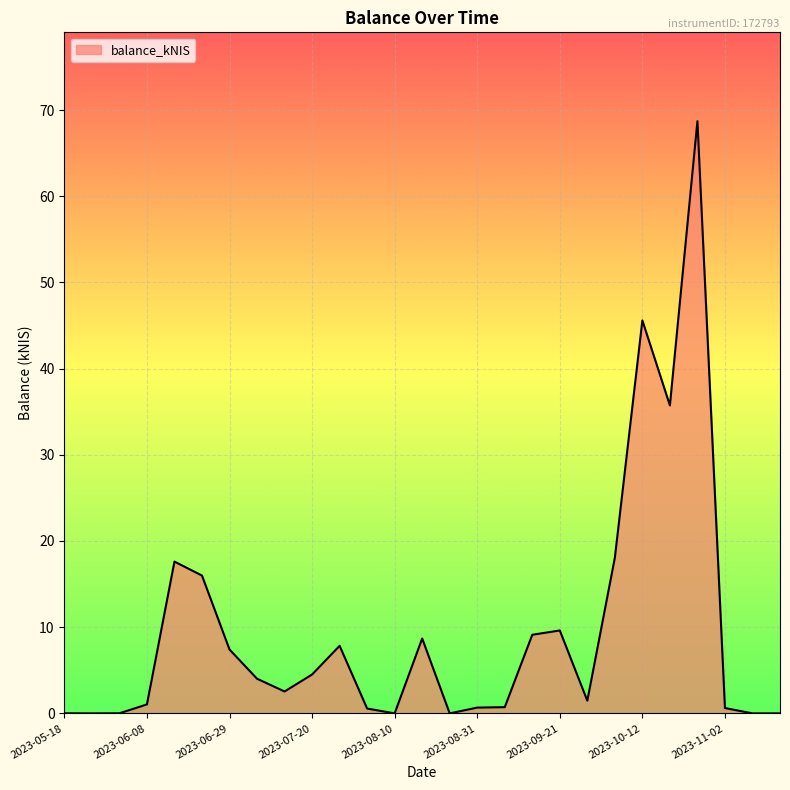

What is the greatest value displayed?

68.7